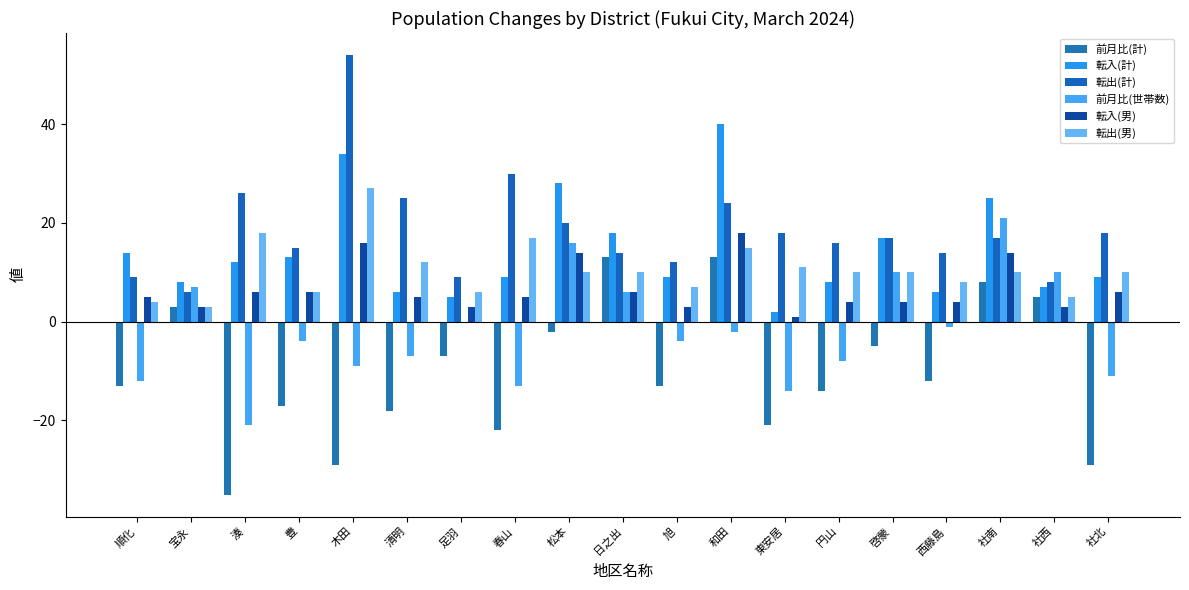

What is the average value of the 転入(男) series?

7